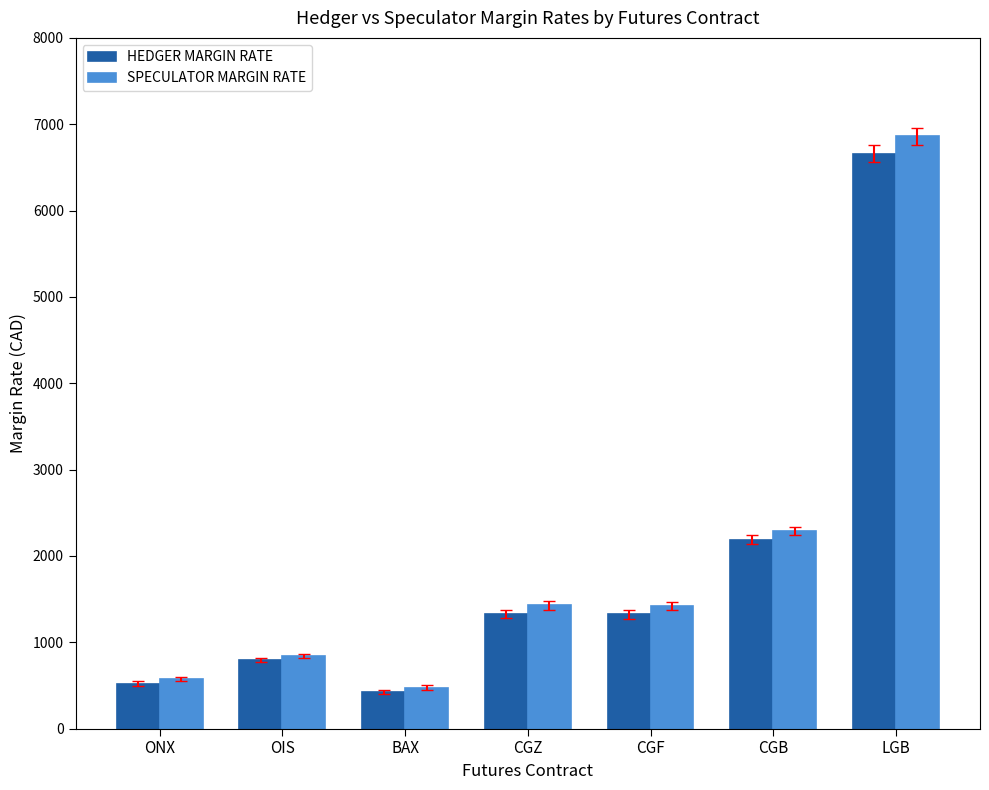

How many values in the HEDGER MARGIN RATE series are below 1322?

3